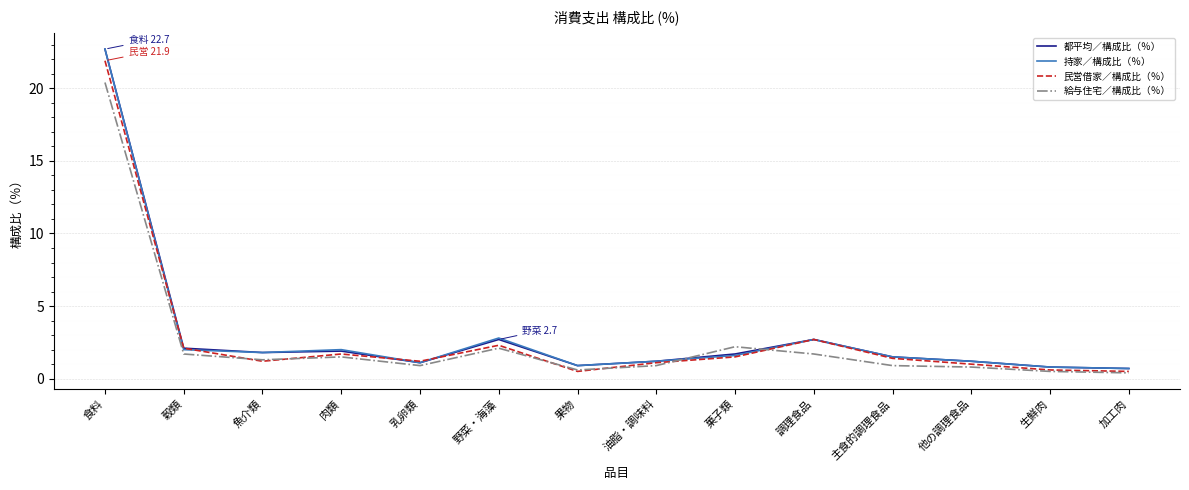

What is the difference between the maximum and minimum values in the 民営借家／構成比（％） series?

21.4